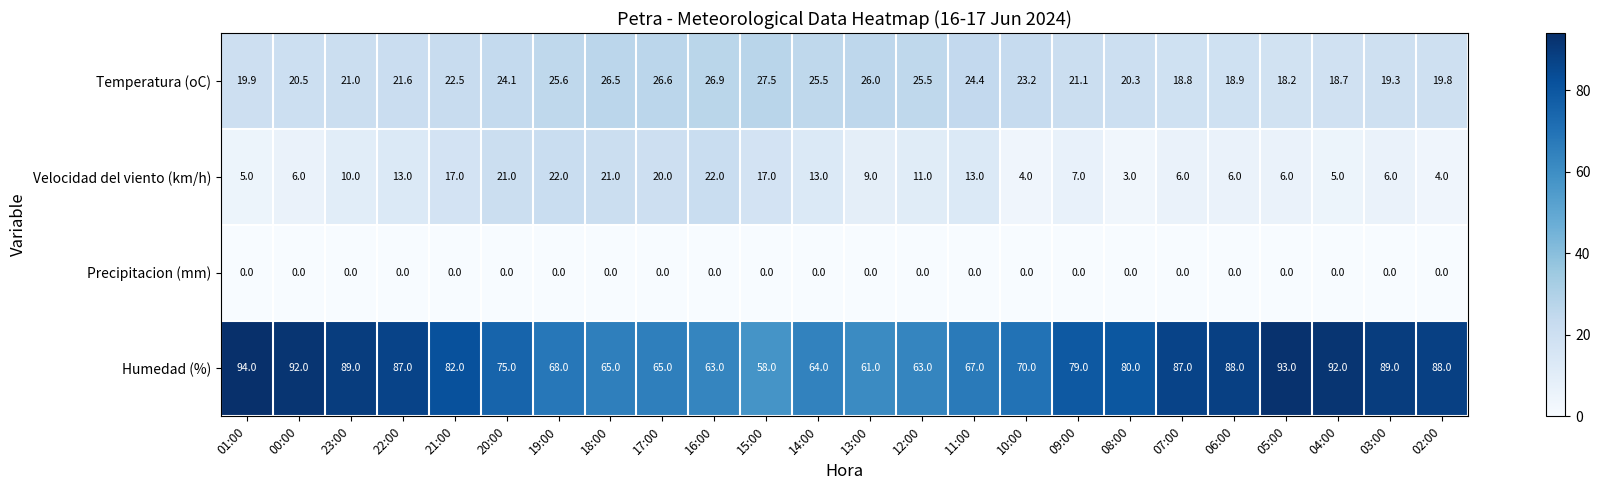

True or false: Humedad (%) has a value of 84.7 at 12:00.

False